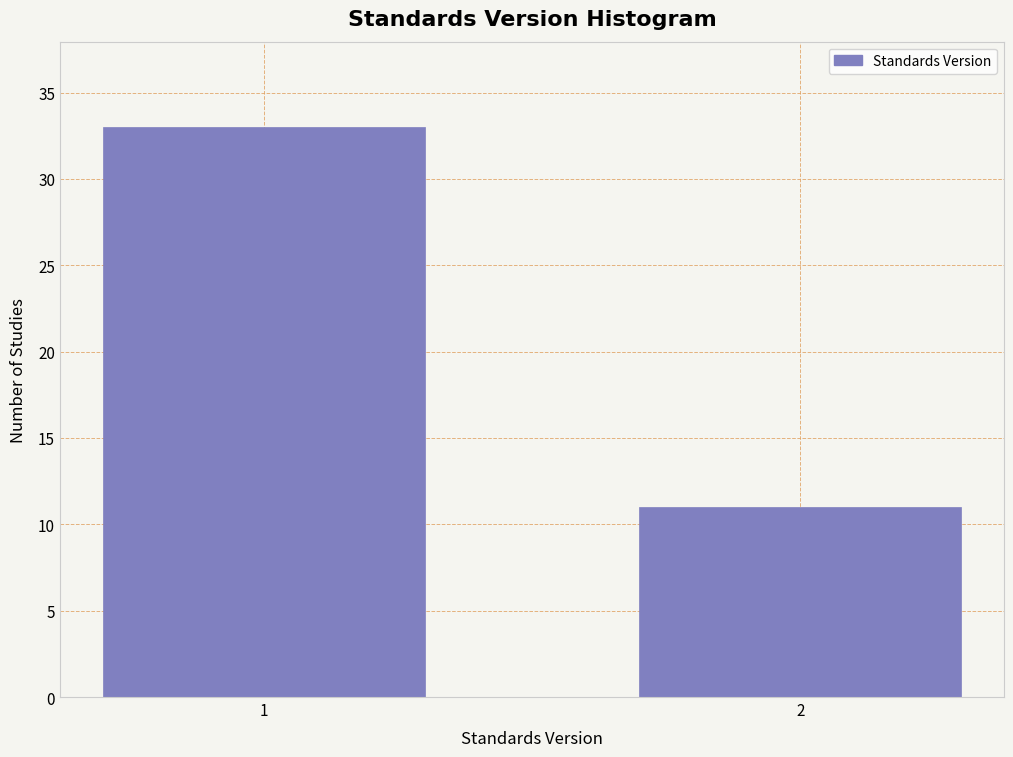

Reading left to right, extract all data points from this chart.

1=33	2=11